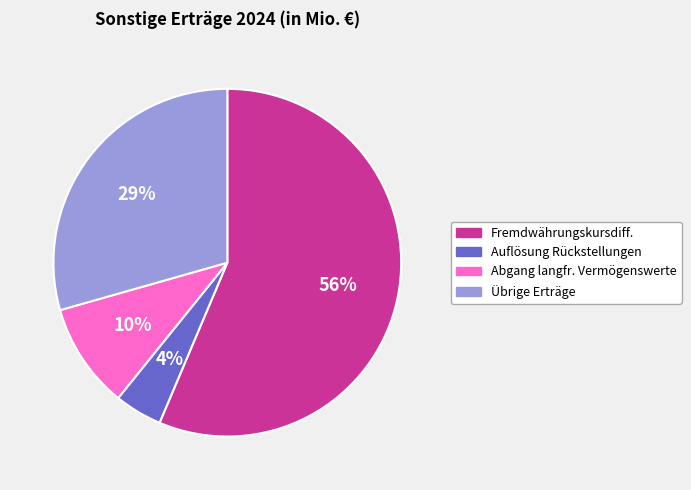

Is there a majority slice in this chart?

Yes